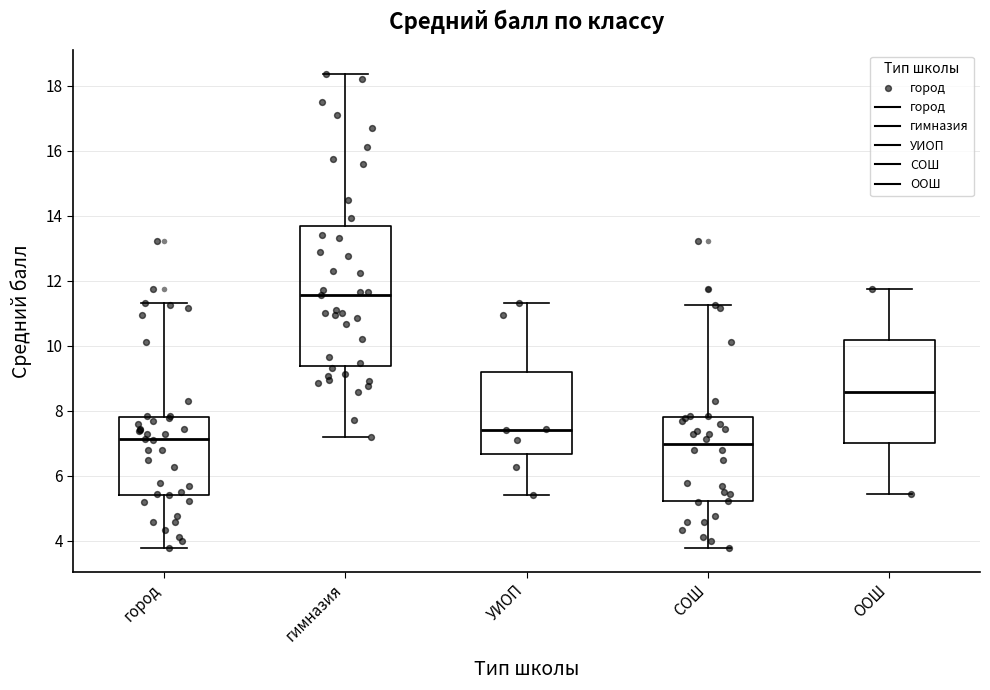

Which box has the highest median line?

гимназия